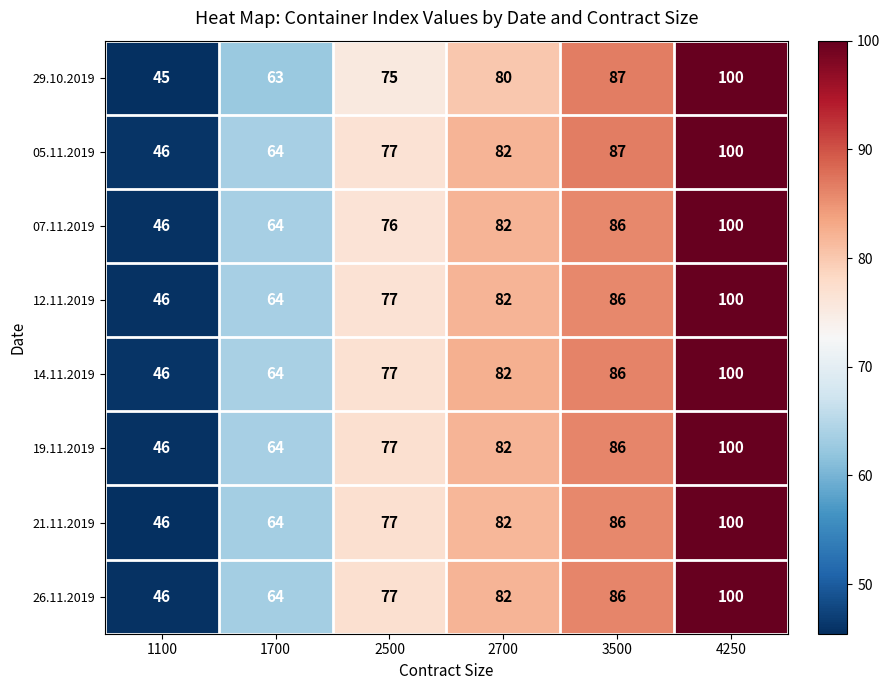

What is the approximate value of 26.11.2019 at 4250, to the nearest 5?

100